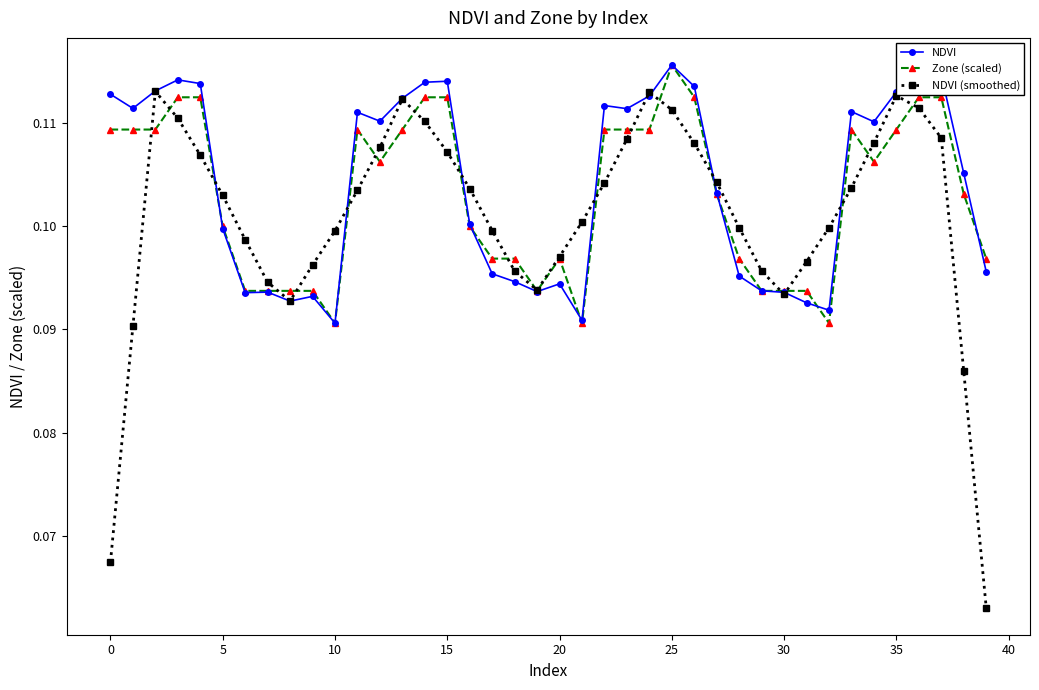

At how many categories does at least one series exceed 0?

40